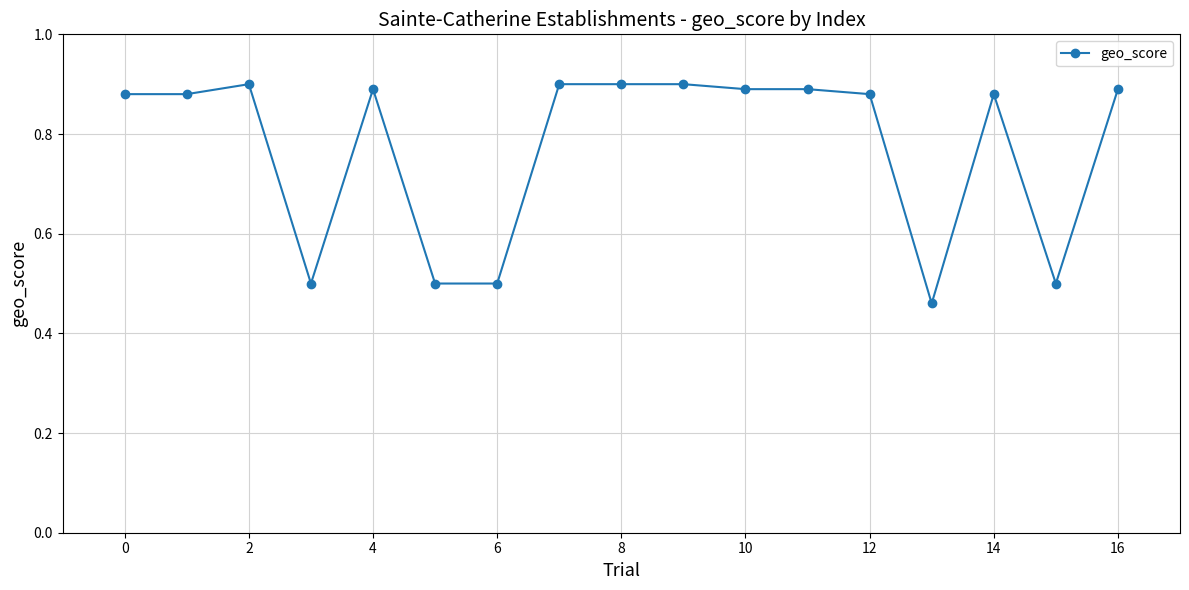

What is the average value?

0.8